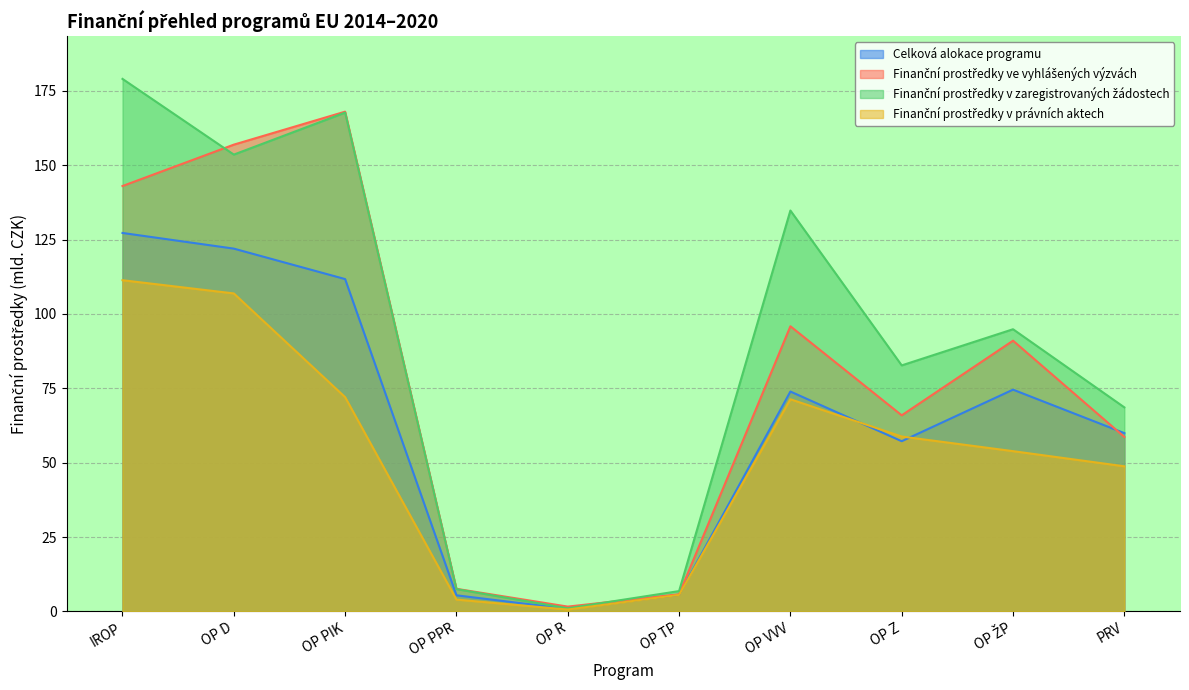

At which category is the sum across all series the highest?

IROP